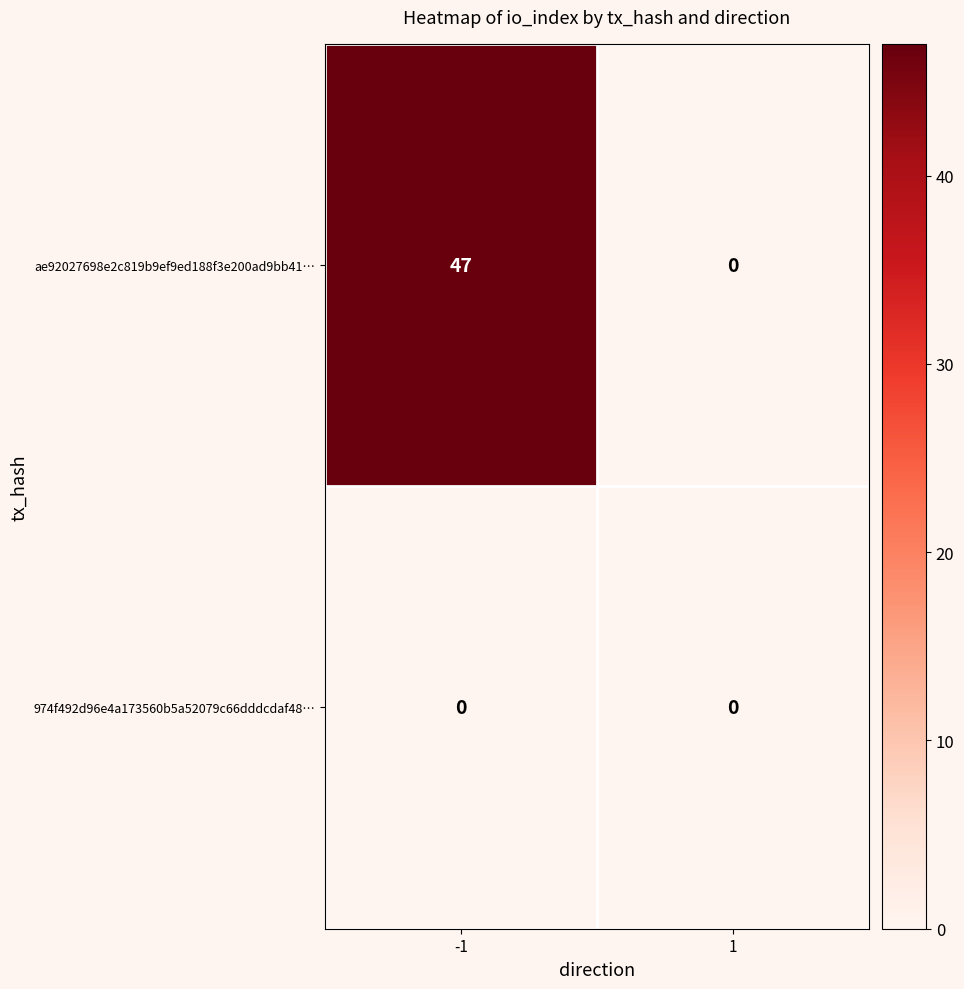

Which series has the largest total across all categories?

ae92027698e2c819b9ef9ed188f3e200ad9bb41…